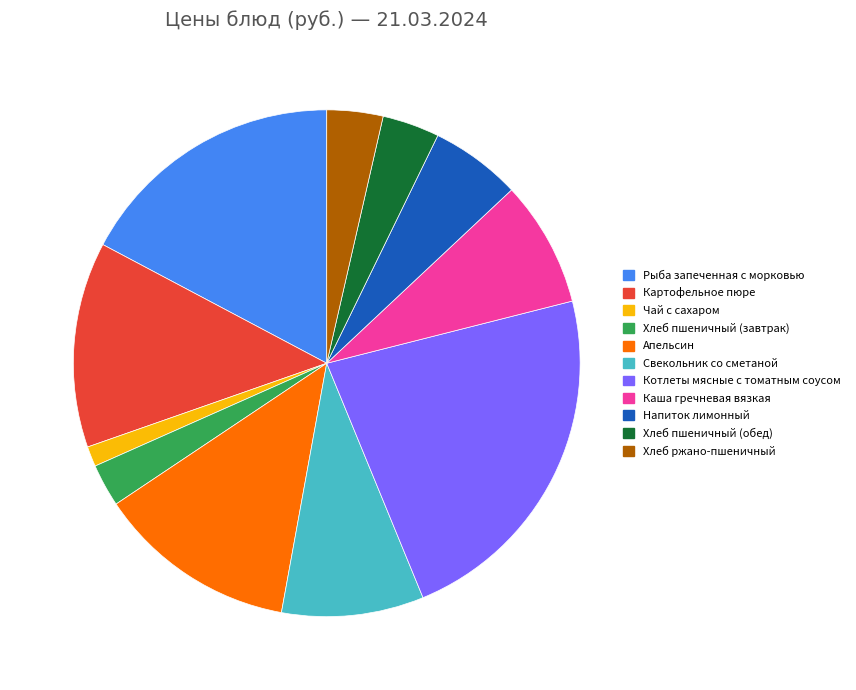

Count the number of slices in the pie.

11